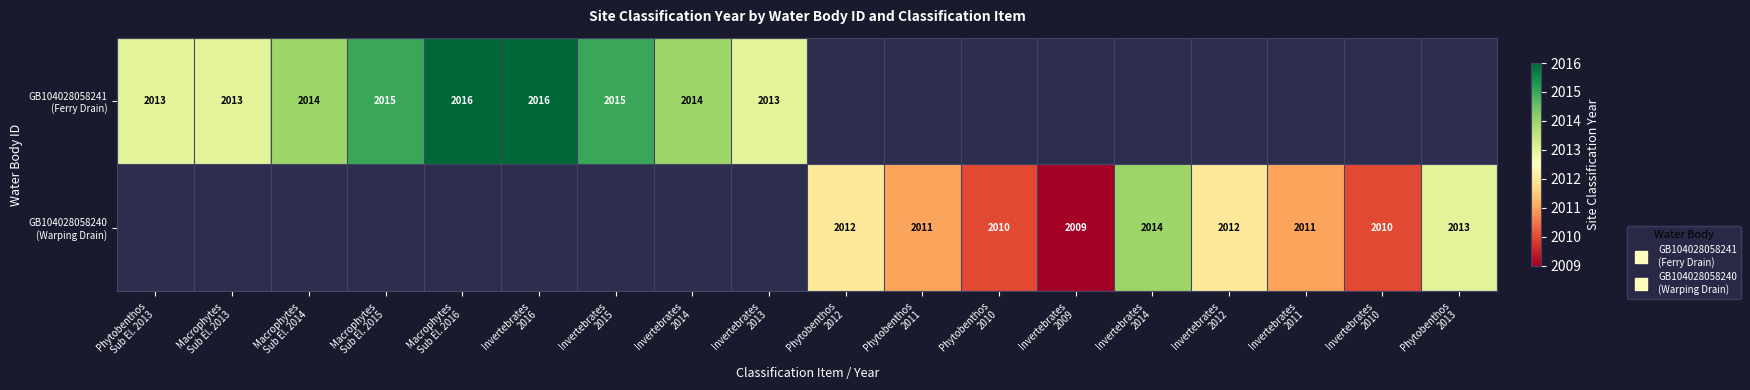

How many data points does each series have?

18